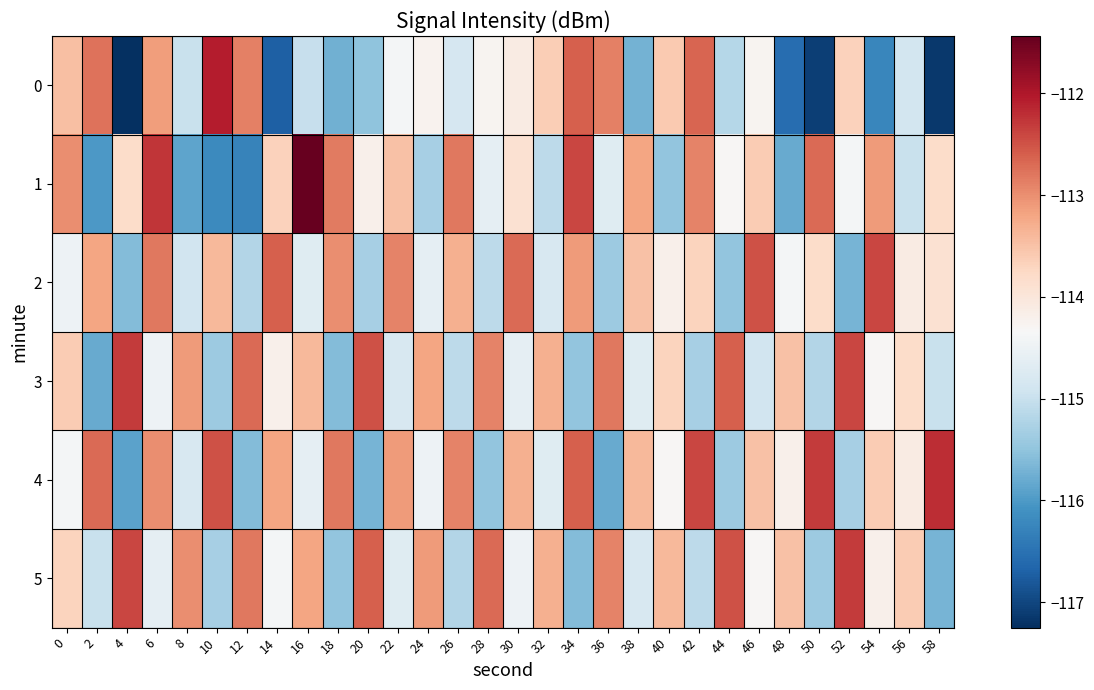

Which series has the largest total across all categories?

4